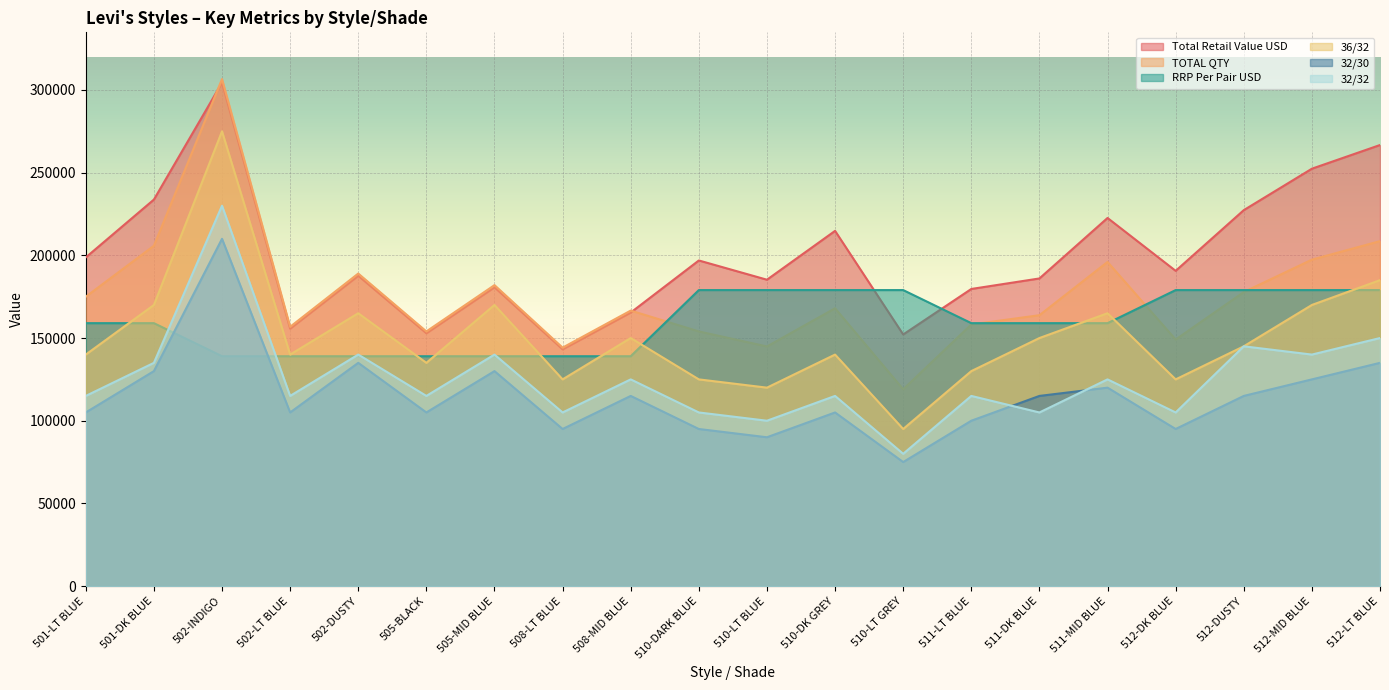

Which series has the largest total across all categories?

Total Retail Value USD